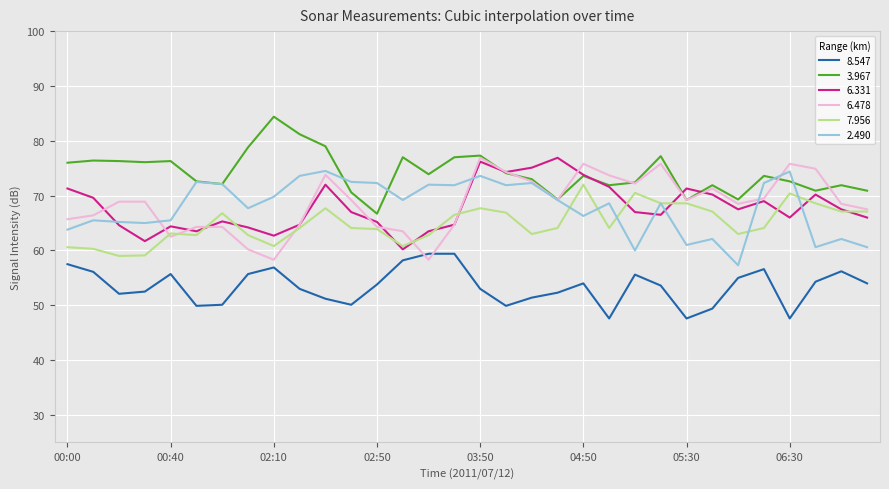

What is the maximum value shown in the chart?

84.4